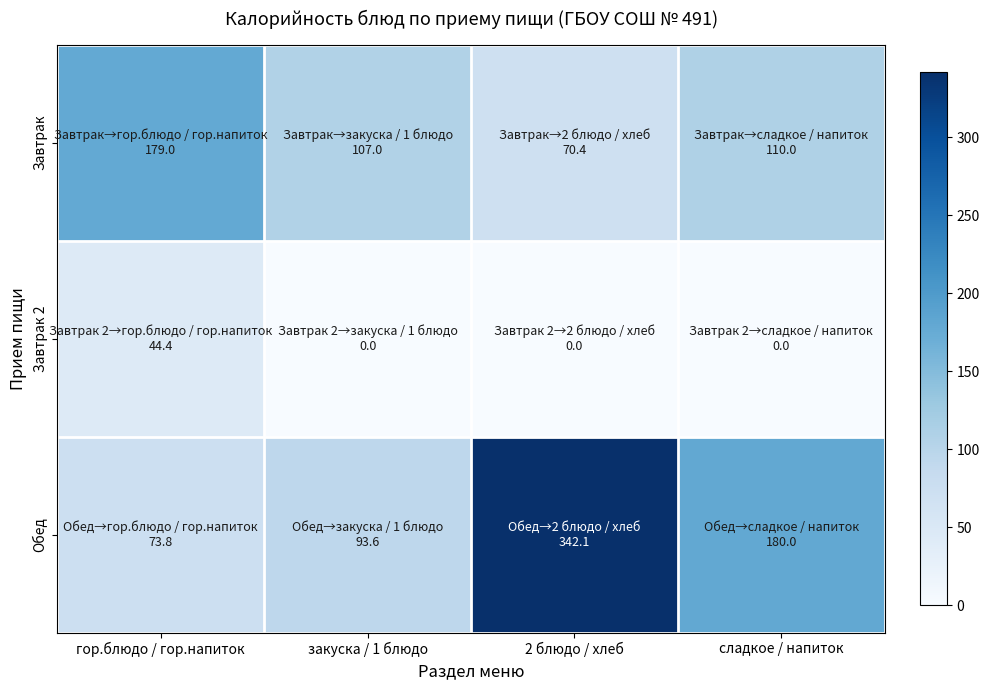

Reading left to right, list all the values displayed in this chart.

Завтрак: гор.блюдо / гор.напиток=179.0	закуска / 1 блюдо=107.0	2 блюдо / хлеб=70.4	сладкое / напиток=110.0
Завтрак 2: гор.блюдо / гор.напиток=44.4	закуска / 1 блюдо=0.0	2 блюдо / хлеб=0.0	сладкое / напиток=0.0
Обед: гор.блюдо / гор.напиток=73.8	закуска / 1 блюдо=93.6	2 блюдо / хлеб=342.1	сладкое / напиток=180.0